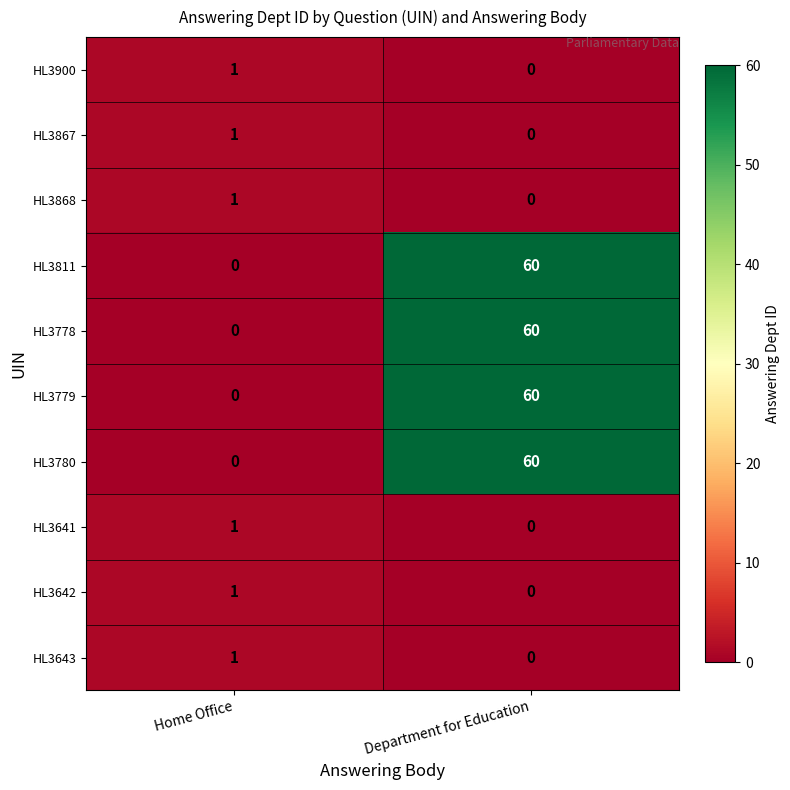

True or false: HL3780 has a value of 60 at Department for Education.

True